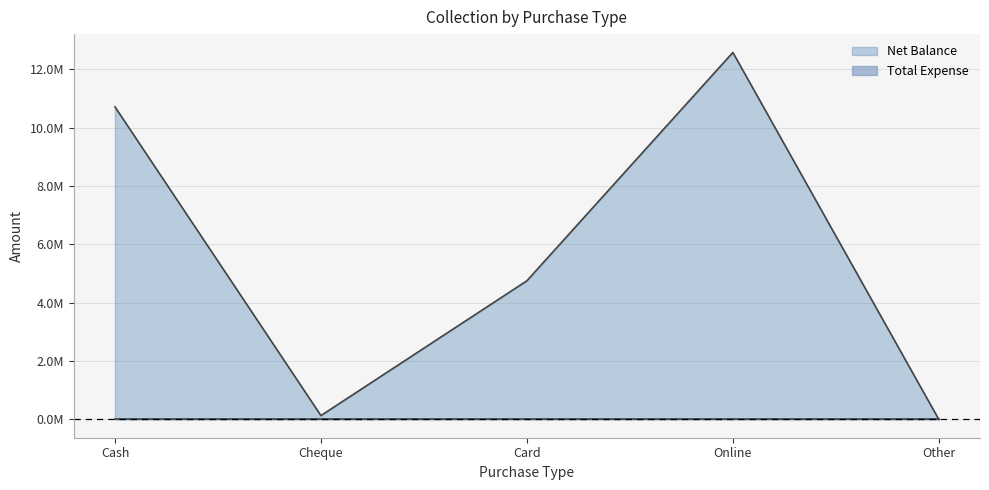

The value at Online is 12573450. True or false?

True